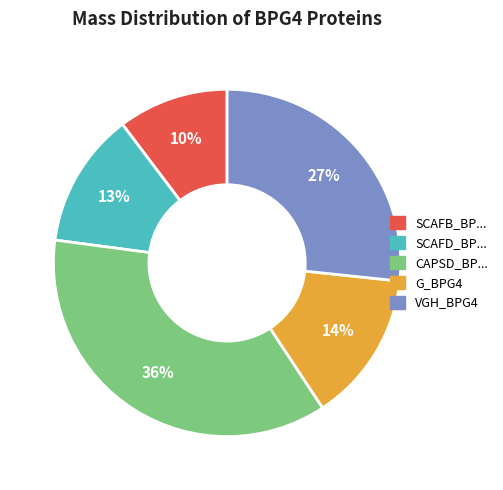

Is there any slice that represents more than half of the pie?

No